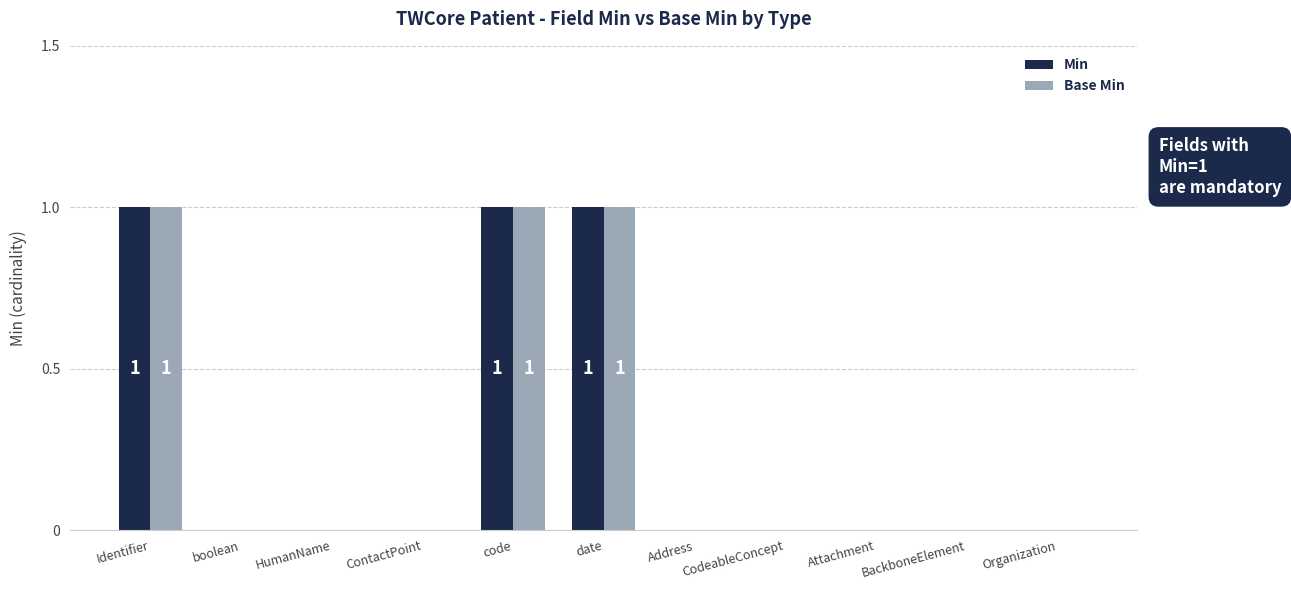

Is it true that Base Min equals 0 at boolean?

True